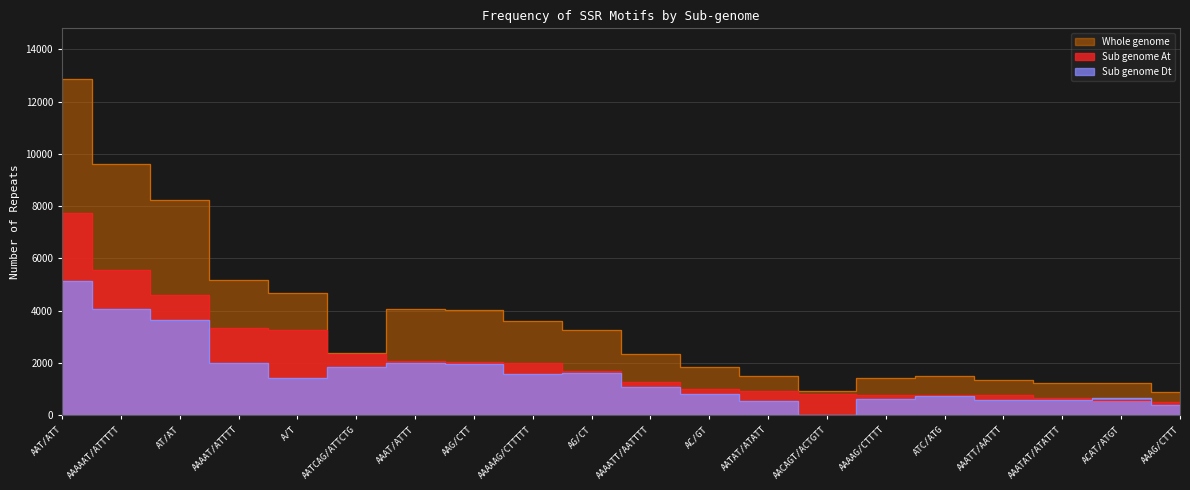

Reading left to right, what are all the values shown in this chart?

Sub genome At: 7738	5560	4584	3326	3252	2324	2082	2049	2015	1672	1284	1018	939	801	782	770	758	648	596	498
Sub genome Dt: 5132	4056	3634	1992	1438	1862	1992	1966	1594	1600	1064	827	544	0	637	740	578	583	641	394
Whole genome: 12870	9616	8218	5188	4690	2366	4074	4015	3609	3272	2348	1845	1483	918	1419	1510	1336	1231	1237	892